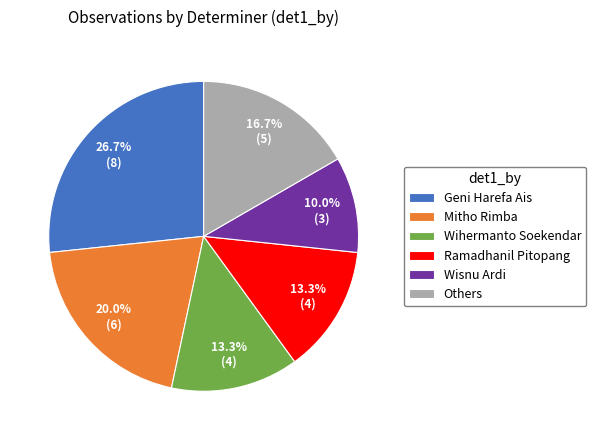

Which has a higher value, Others or Geni Harefa Ais?

Geni Harefa Ais